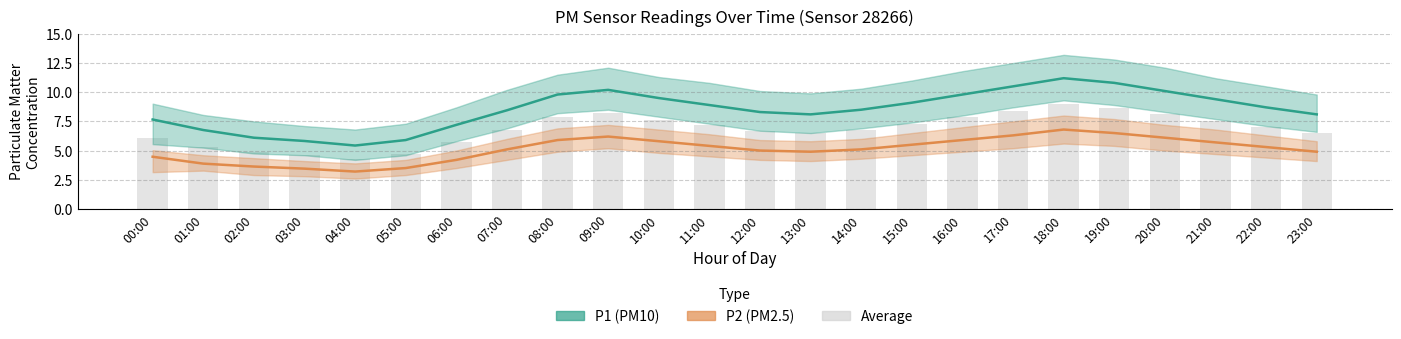

Which label corresponds to the largest value in the chart?

18:00